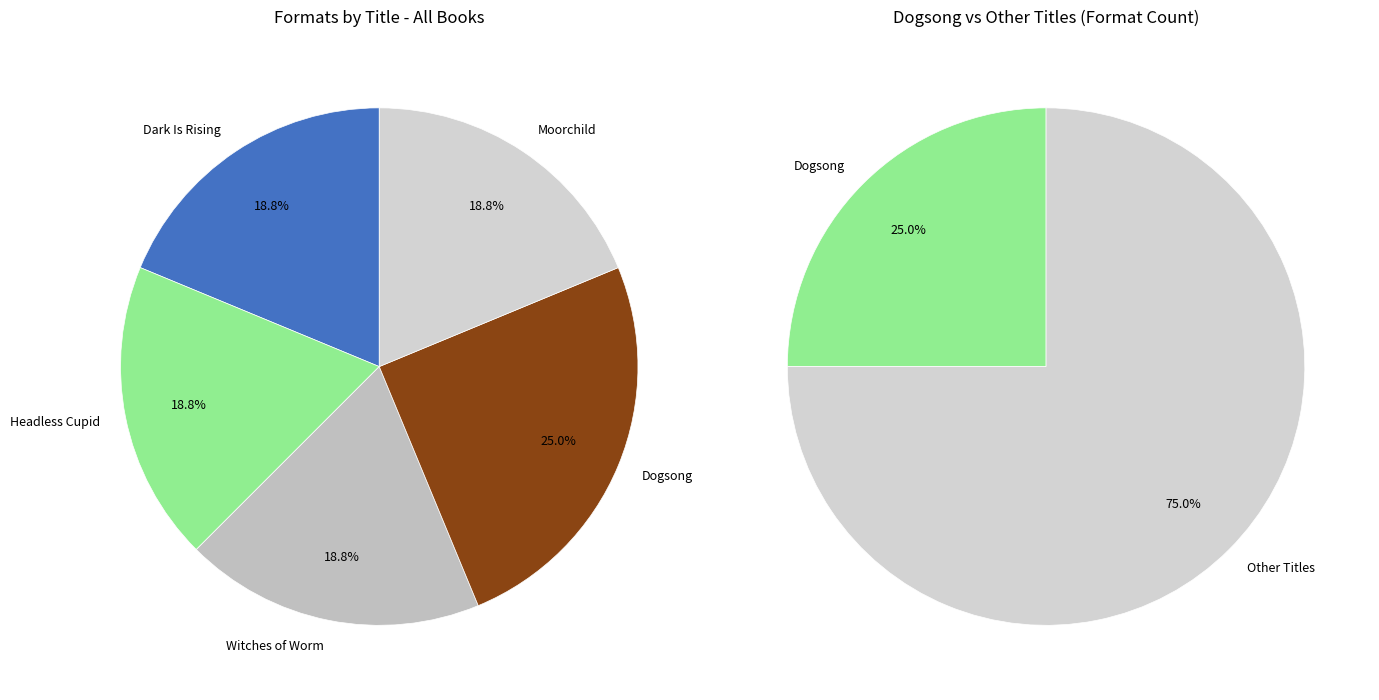

To the nearest percent, what is the difference between the largest and smallest slice percentages?

6%